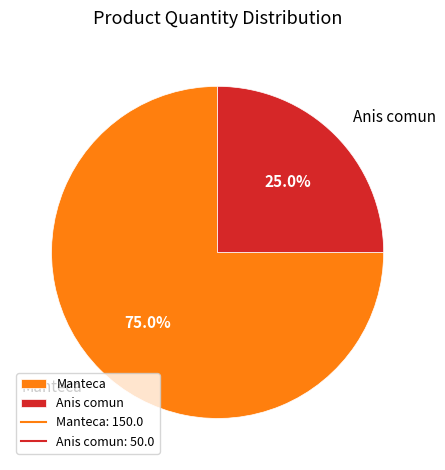

Combined, do Anis comun and Manteca account for over 50%?

Yes